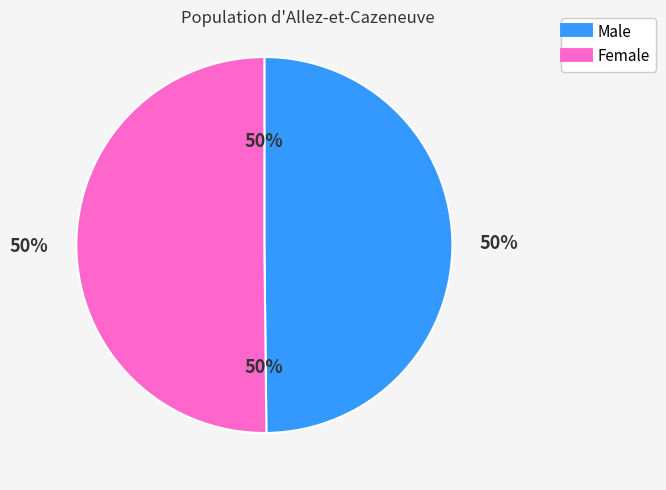

The Male slice represents 50% of the pie. True or false?

True